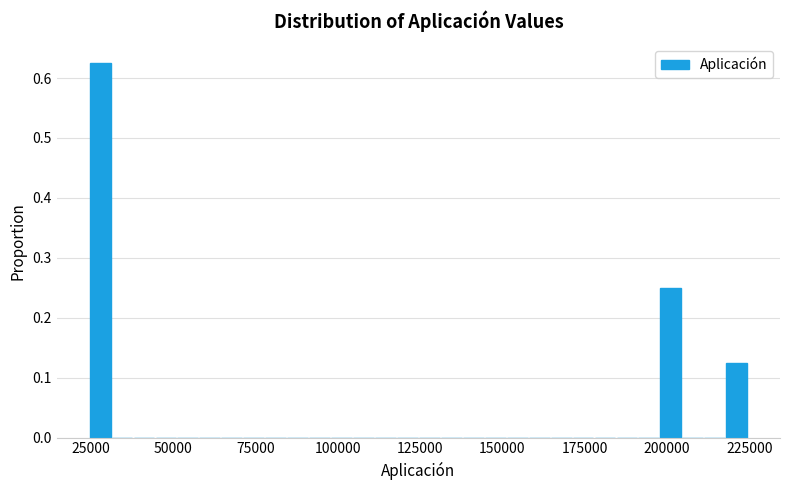

Around what value on the x-axis is the tallest bar? Give the approximate position of its centre, as read against the axis.

30000